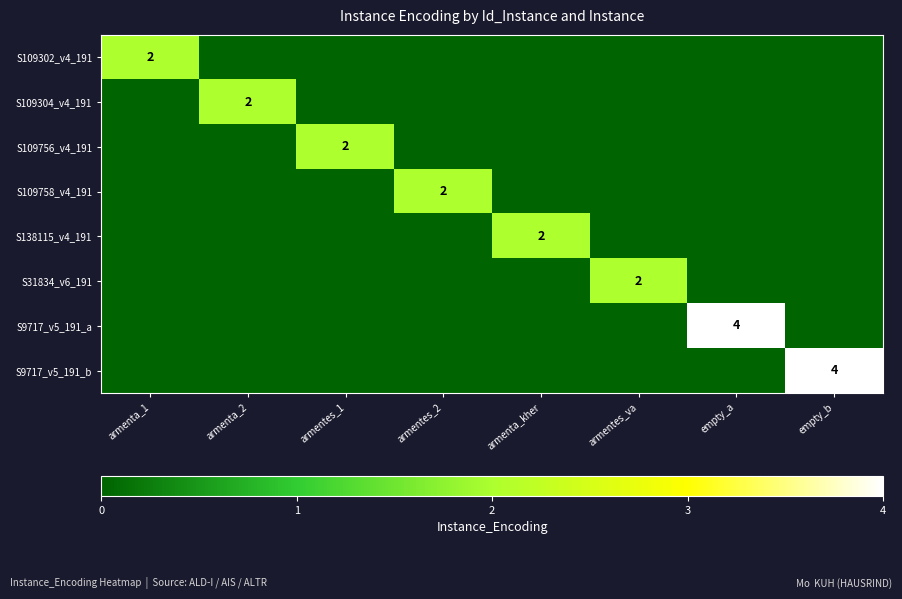

Which series has the widest spread of values?

S9717_v5_191_a